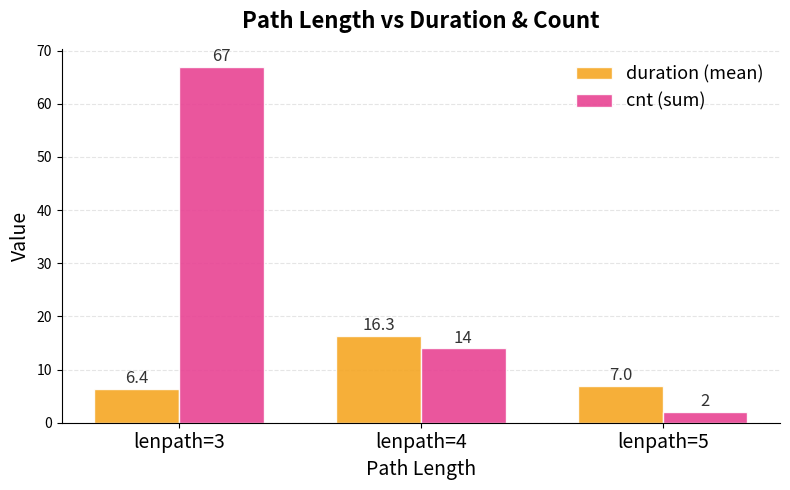

Which category has the highest value in the duration (mean) series?

lenpath=4